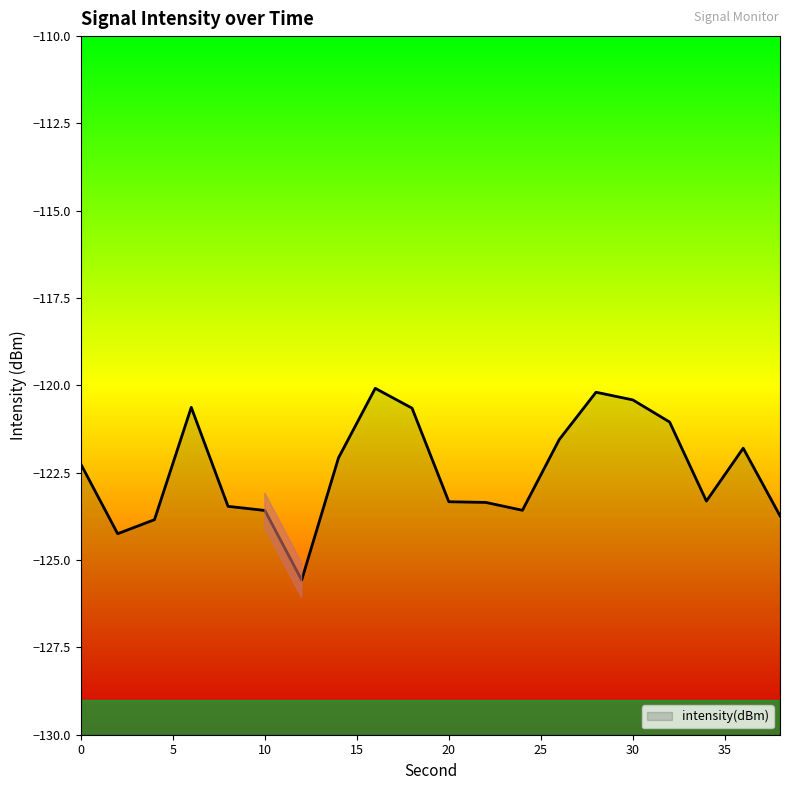

What is the value of the 3rd point from the left?

-123.8